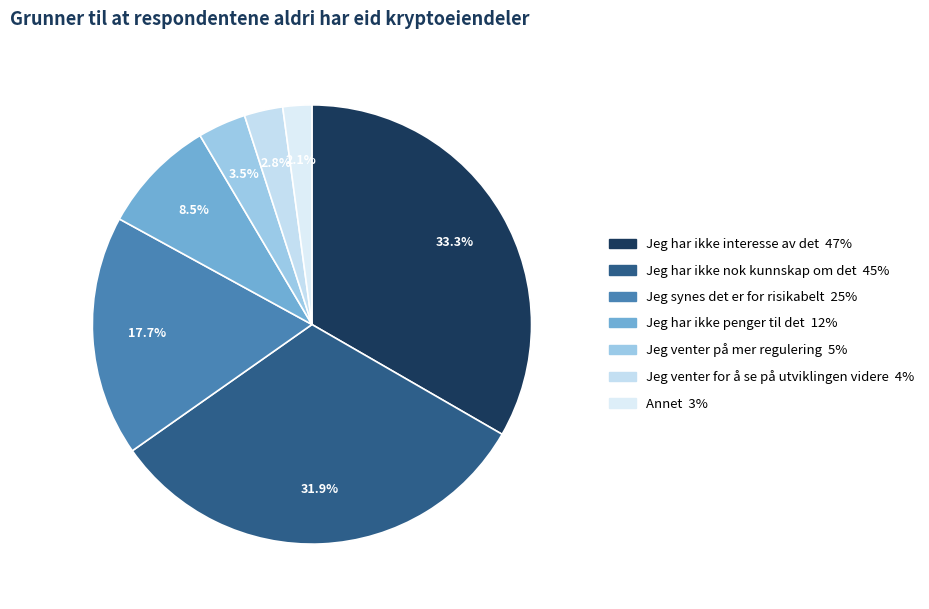

Is it true that Jeg har ikke nok kunnskap om det is 32% of the pie?

True